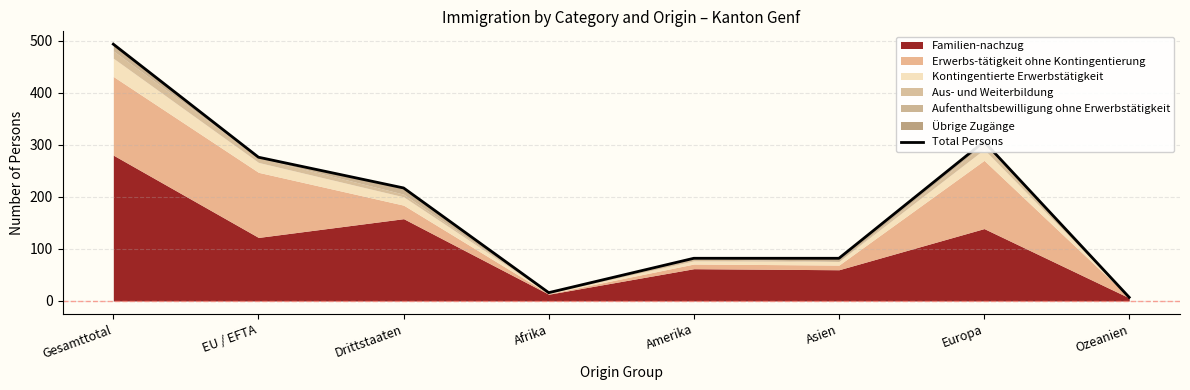

The chart shows a value of 217 at Drittstaaten. True or false?

True